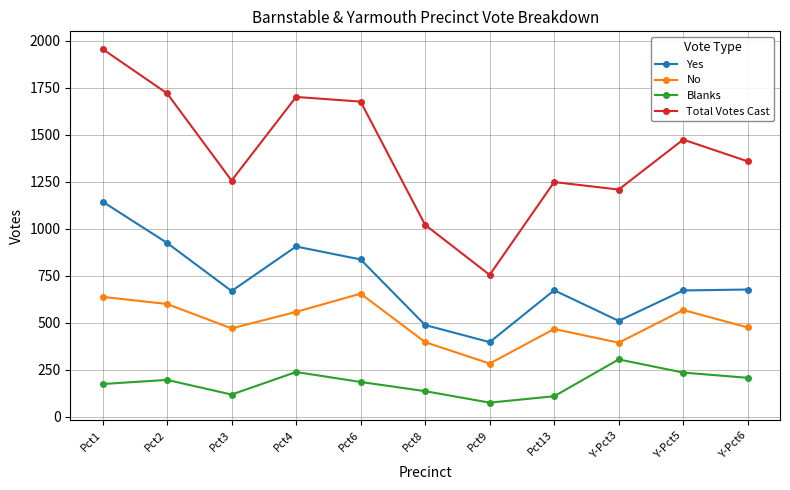

How many categories are shown in the chart?

11